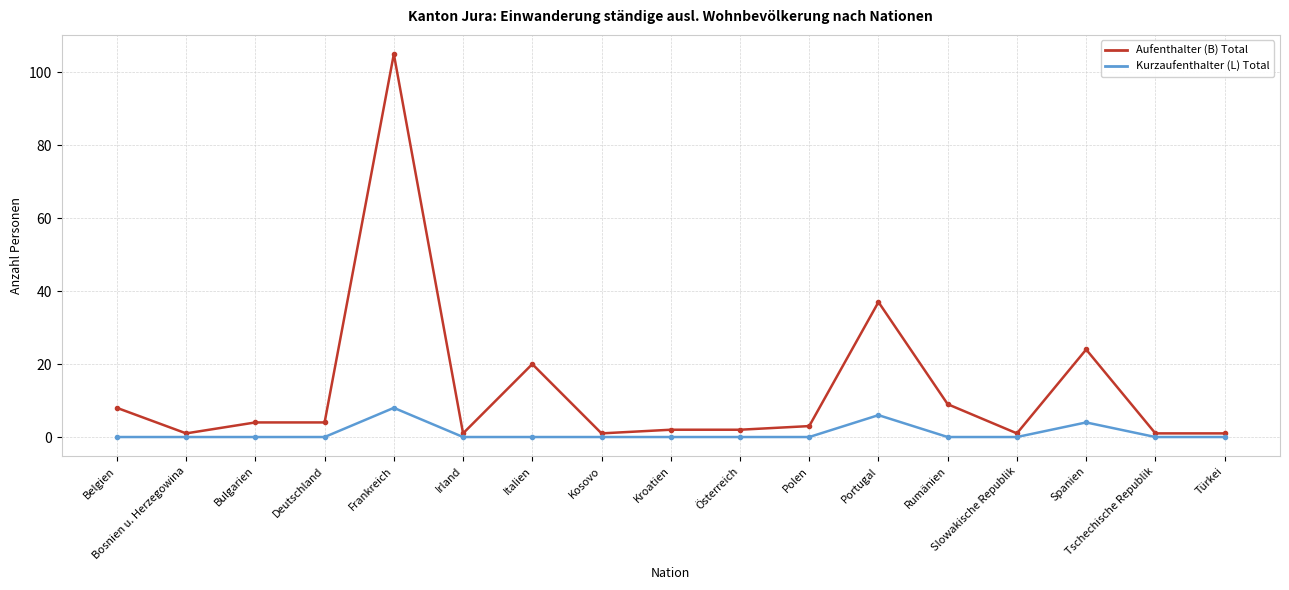

Reading right to left, extract all data points from this chart.

Aufenthalter (B) Total: Türkei=1	Tschechische Republik=1	Spanien=24	Slowakische Republik=1	Rumänien=9	Portugal=37	Polen=3	Österreich=2	Kroatien=2	Kosovo=1	Italien=20	Irland=1	Frankreich=105	Deutschland=4	Bulgarien=4	Bosnien u. Herzegowina=1	Belgien=8
Kurzaufenthalter (L) Total: Türkei=0	Tschechische Republik=0	Spanien=4	Slowakische Republik=0	Rumänien=0	Portugal=6	Polen=0	Österreich=0	Kroatien=0	Kosovo=0	Italien=0	Irland=0	Frankreich=8	Deutschland=0	Bulgarien=0	Bosnien u. Herzegowina=0	Belgien=0